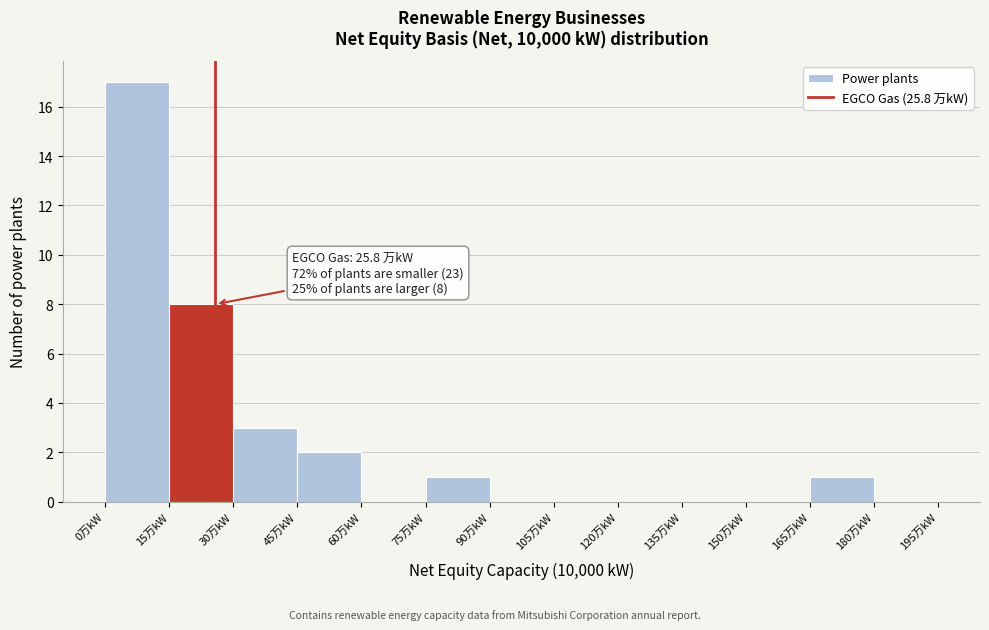

Which range on the x-axis has the tallest bar?

0 to 15